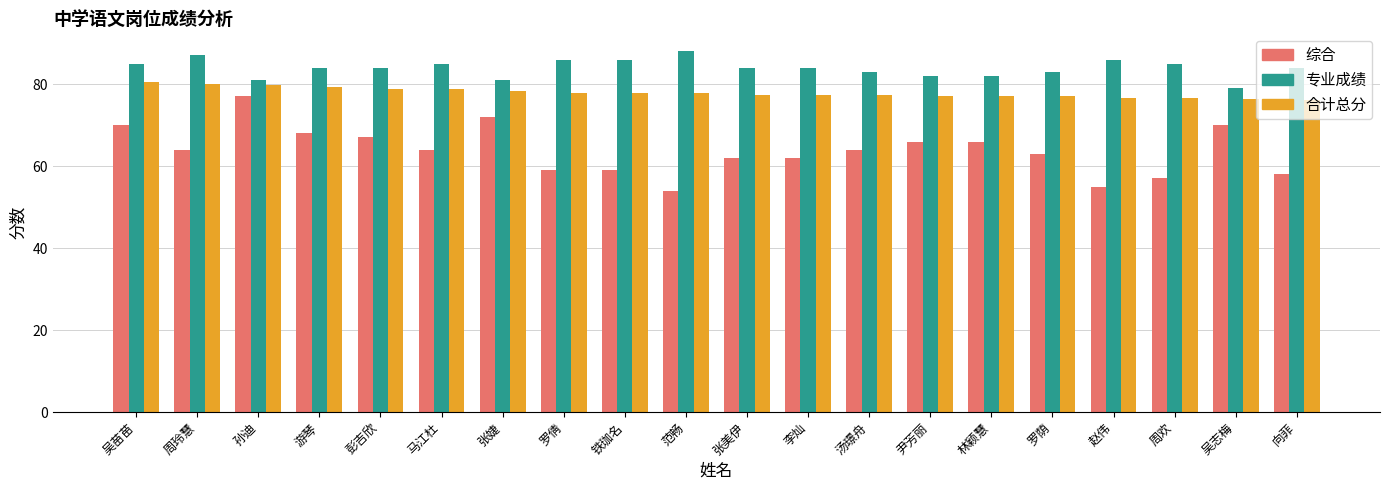

At which category does the chart reach its peak across all series?

范畅